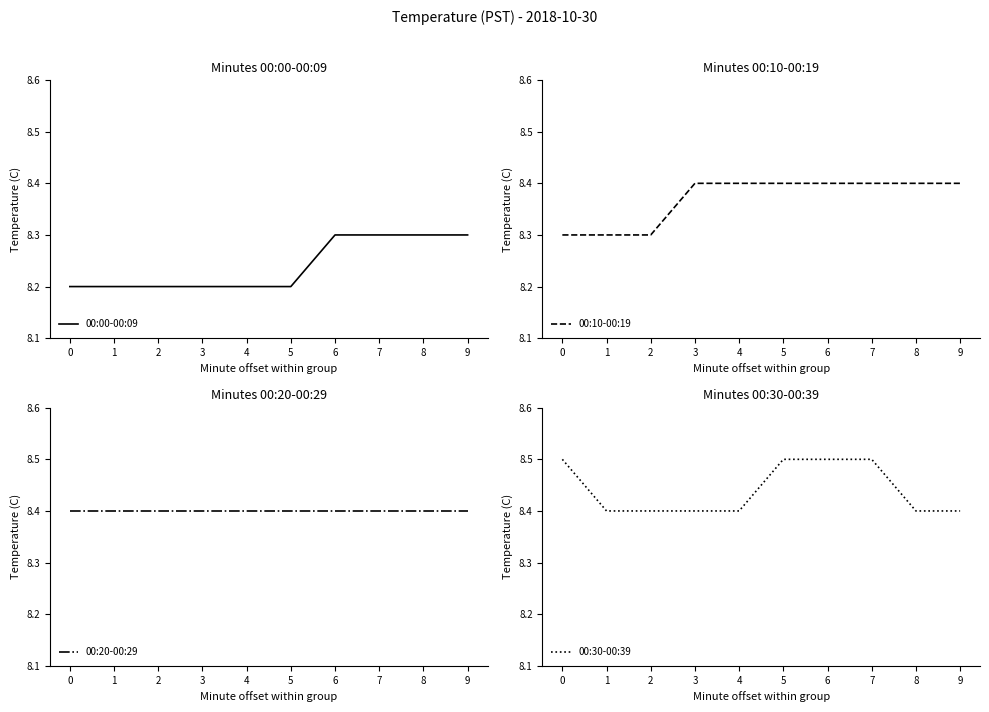

True or false: 00:30-00:39 has a value of 3.9 at 8.

False